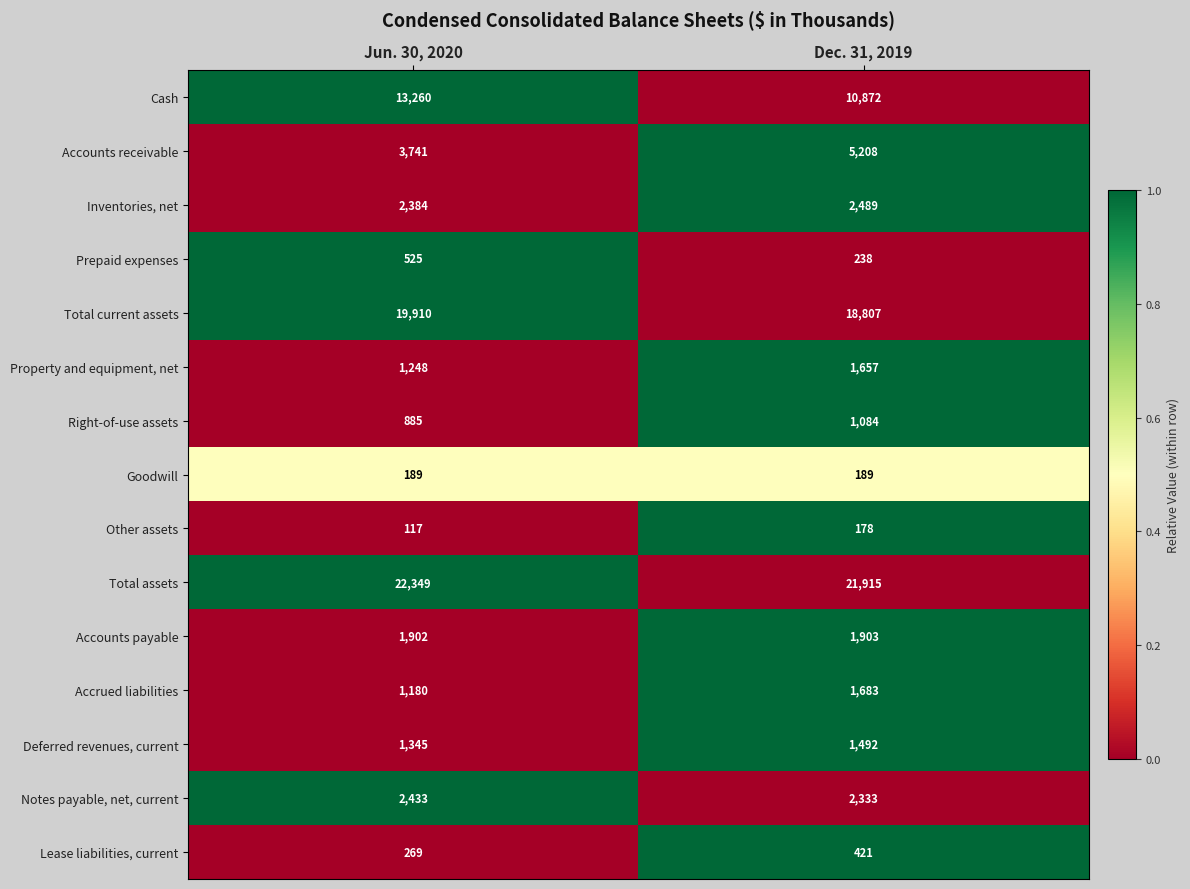

Count the number of data series in this chart.

15